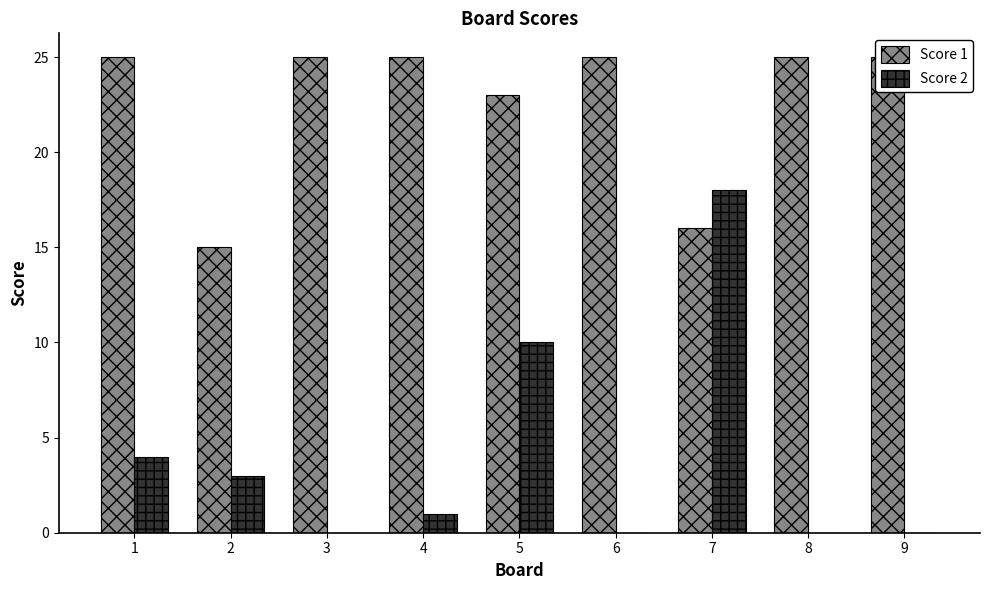

Rank the categories by Score 2 value from highest to lowest.

7, 5, 1, 2, 4, 3, 6, 8, 9